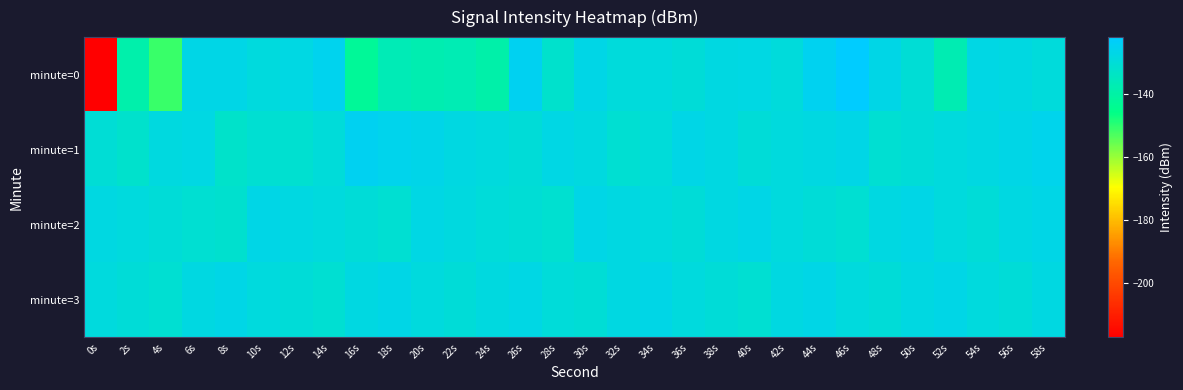

Which series has the largest total across all categories?

minute=1